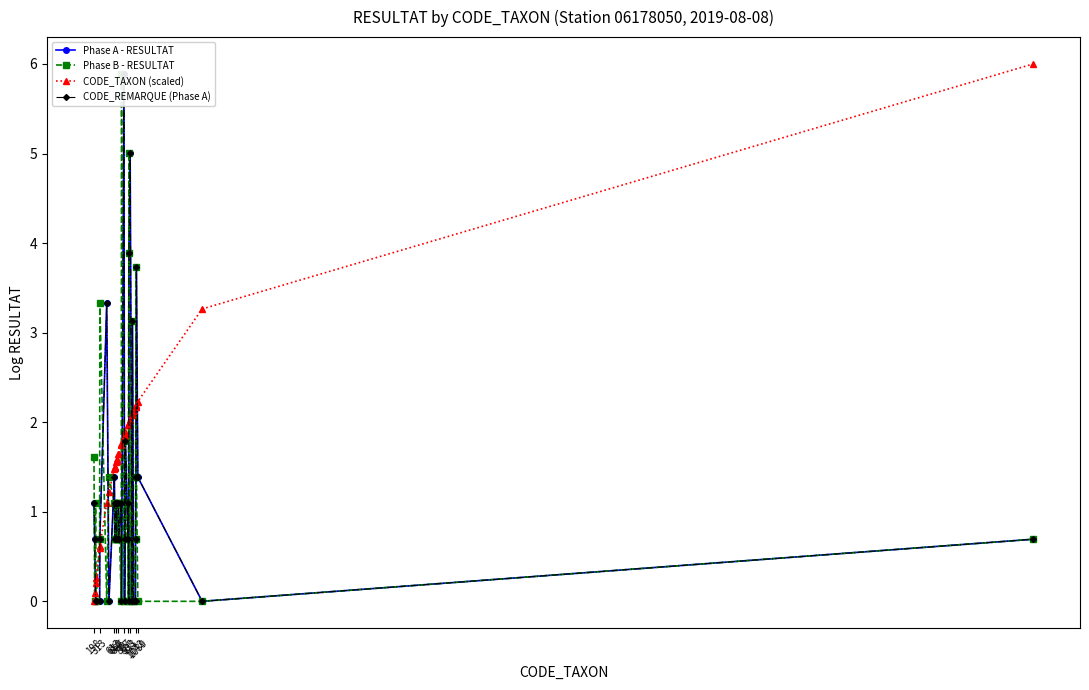

Is it true that Phase B - RESULTAT equals -2.8 at 31?

False